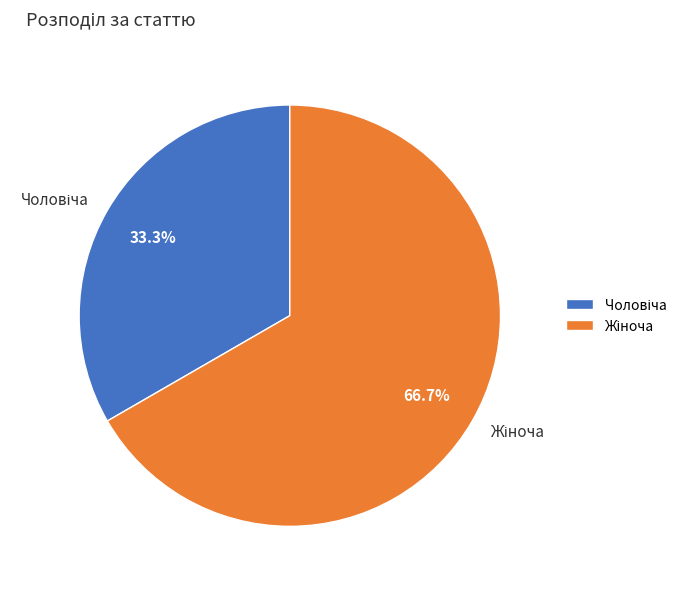

How many segments does this pie chart have?

2